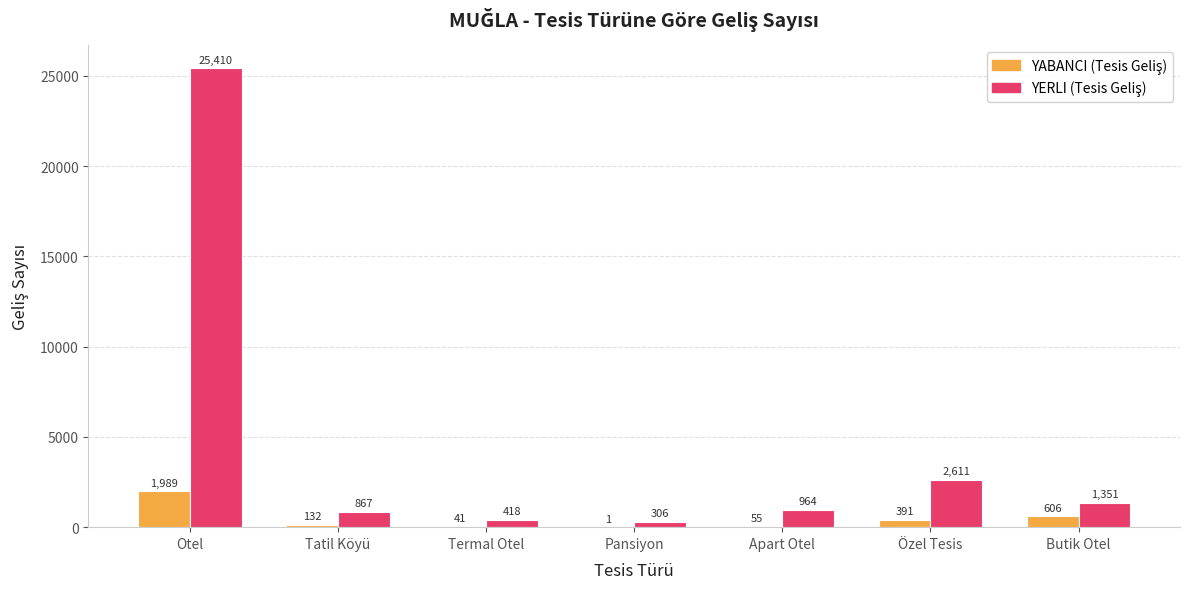

At which category is the sum across all series the highest?

Otel